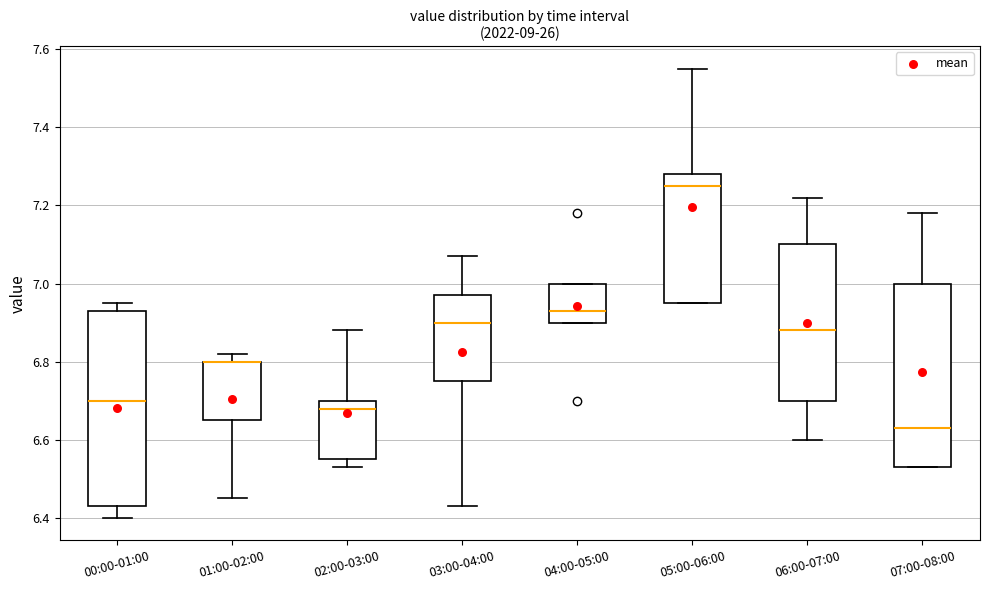

Where does the upper whisker of the box for 03:00-04:00 end on the y-axis? The values are not printed on the chart, so give them approximately, as read against the axis.

7.08